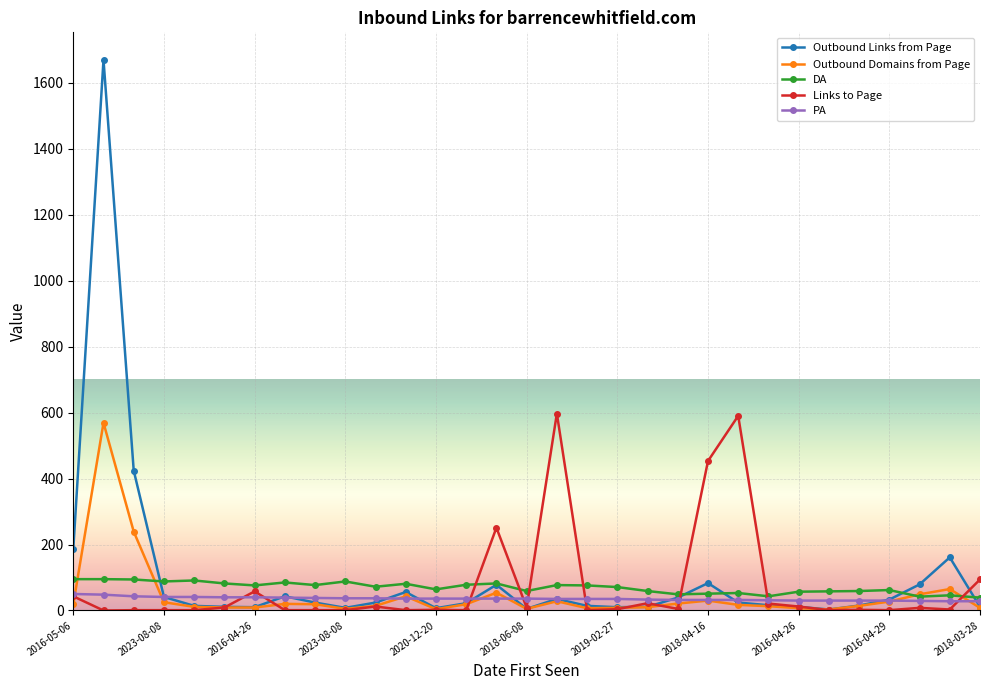

After their last crossing, which series has the higher values: DA or Links to Page?

Links to Page